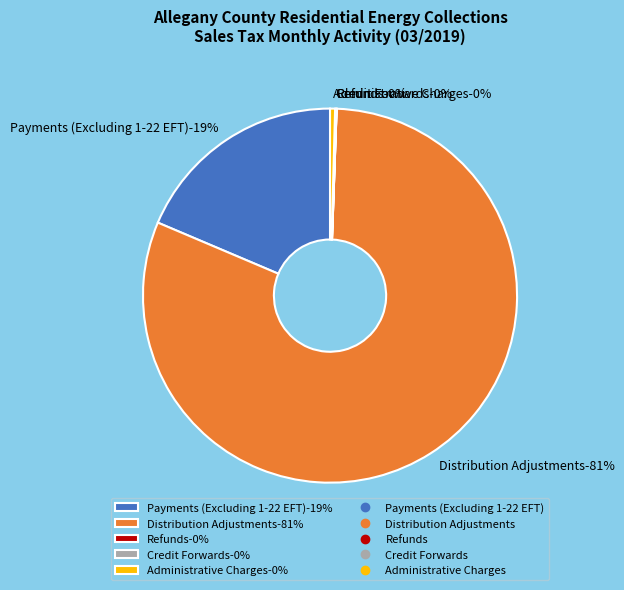

Does any single category account for the majority?

Yes